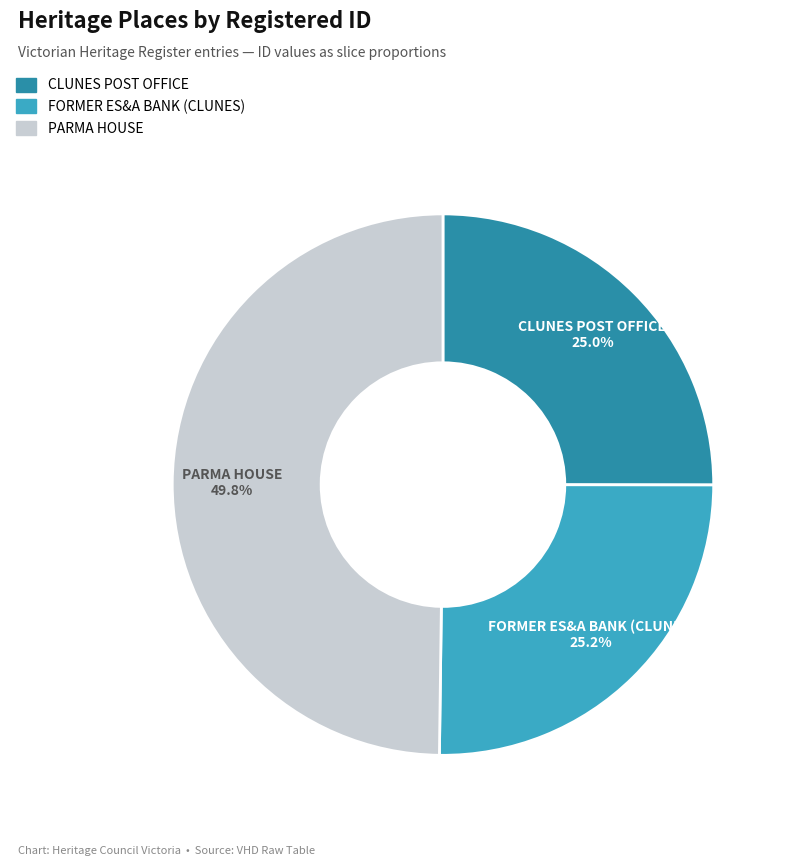

Which slice is the largest?

PARMA HOUSE